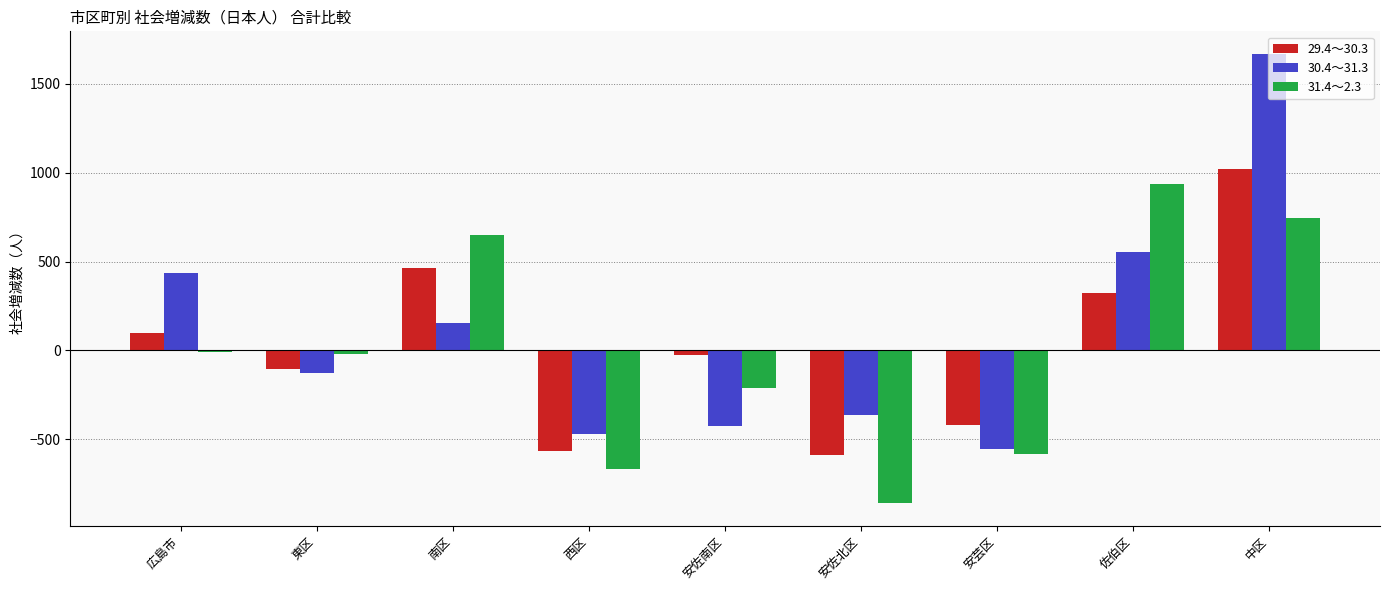

Count the number of data series in this chart.

3